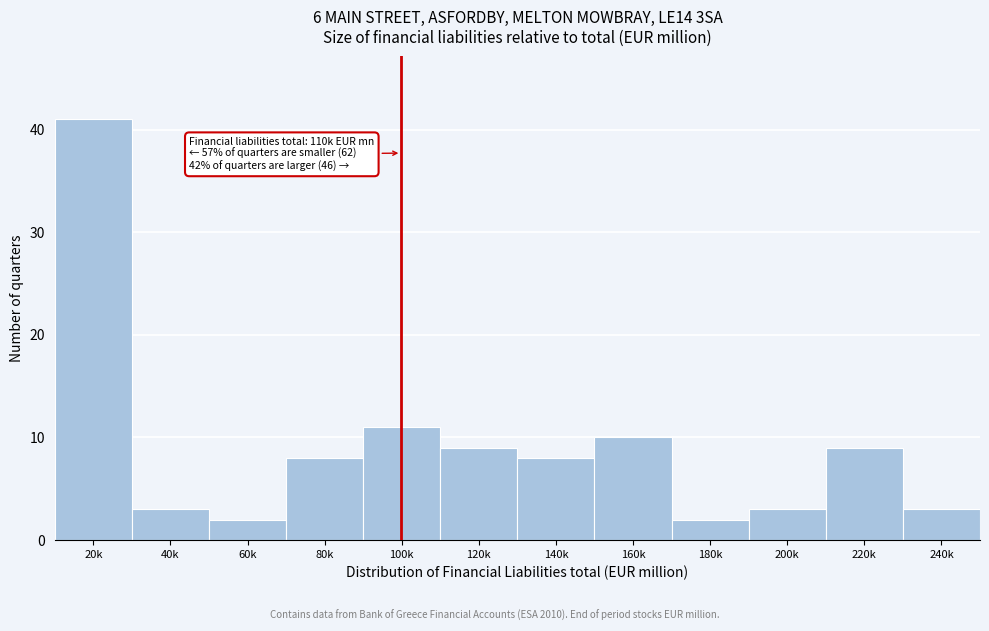

Reading left to right, transcribe all the data shown in this chart.

20k=41	40k=3	60k=2	80k=8	100k=11	120k=9	140k=8	160k=10	180k=2	200k=3	220k=9	240k=3